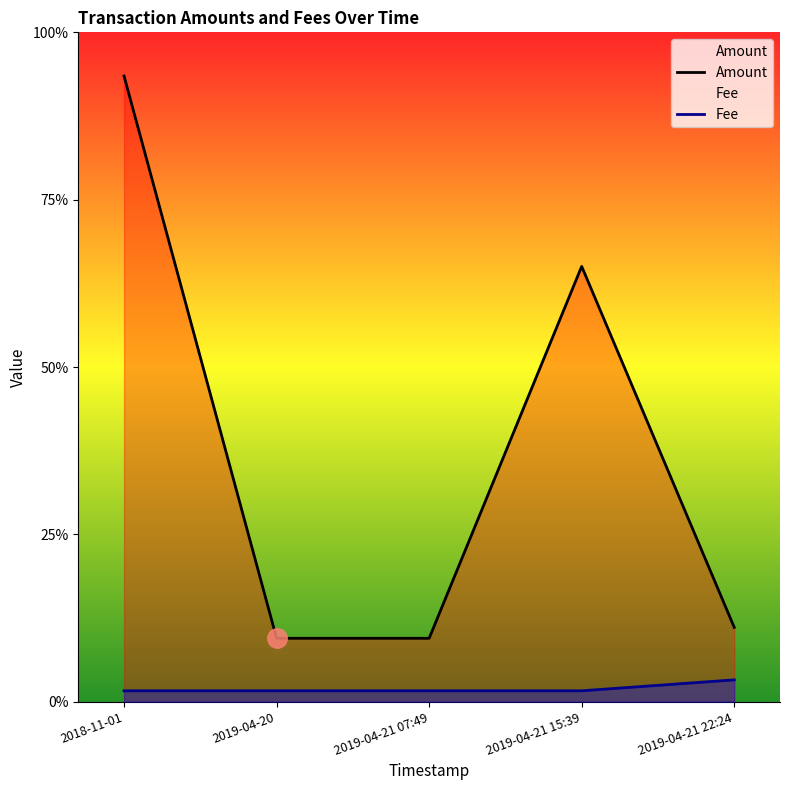

List the series in order of their overall mean, lowest first.

Fee, Amount